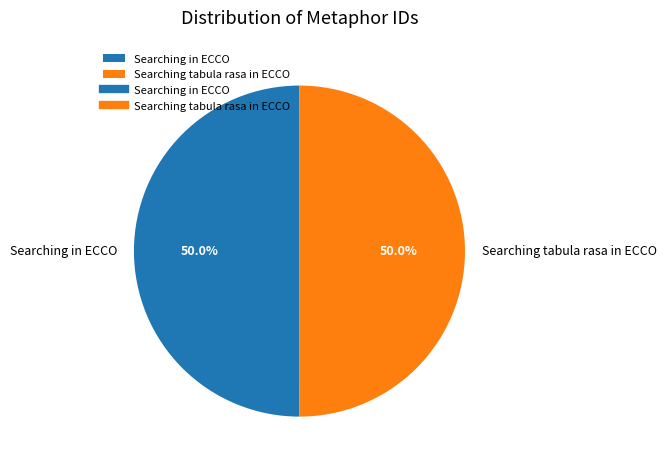

Approximately how many times larger is the value at Searching in ECCO compared to Searching tabula rasa in ECCO?

1.0